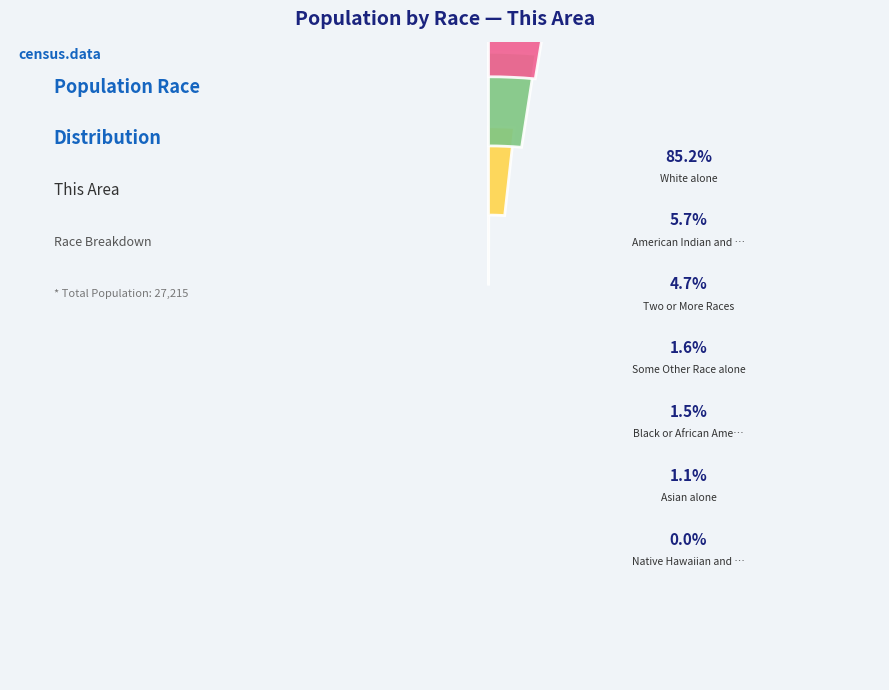

How many slices are in this pie chart?

7